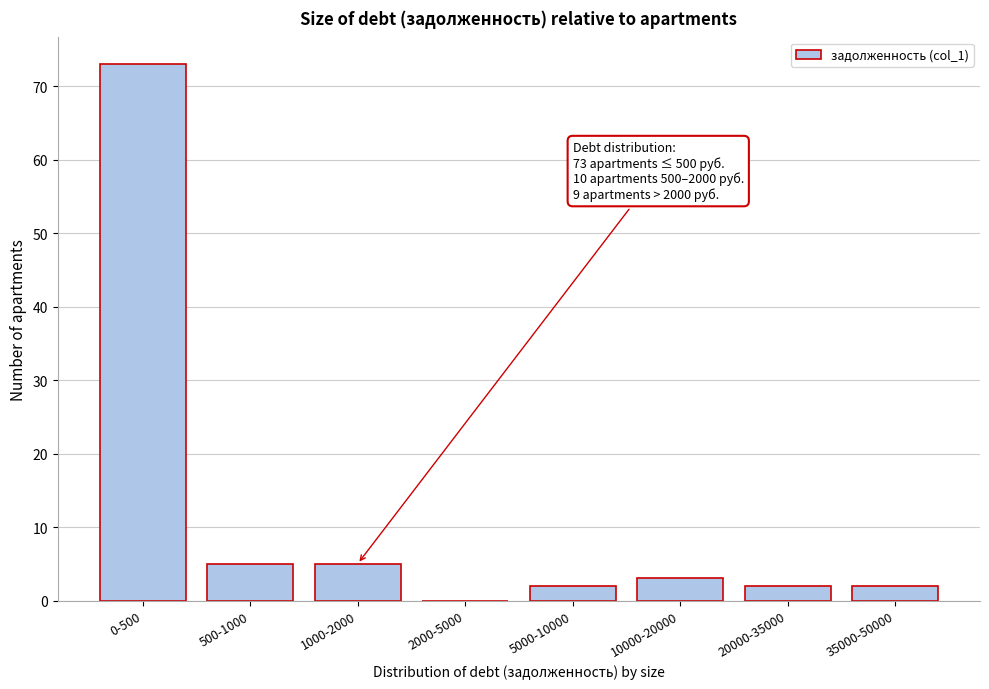

Reading left to right, extract all data points from this chart.

0-500=73	500-1000=5	1000-2000=5	2000-5000=0	5000-10000=2	10000-20000=3	20000-35000=2	35000-50000=2